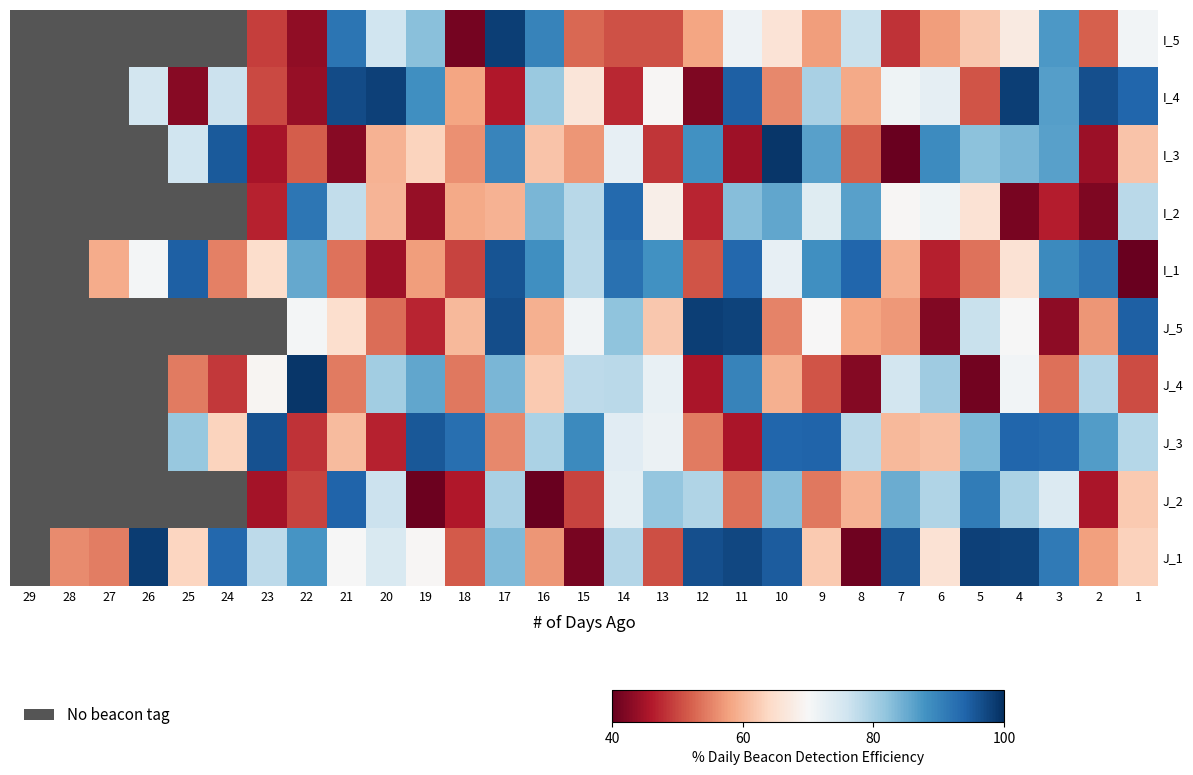

Which has a higher value, 24 or 27?

27